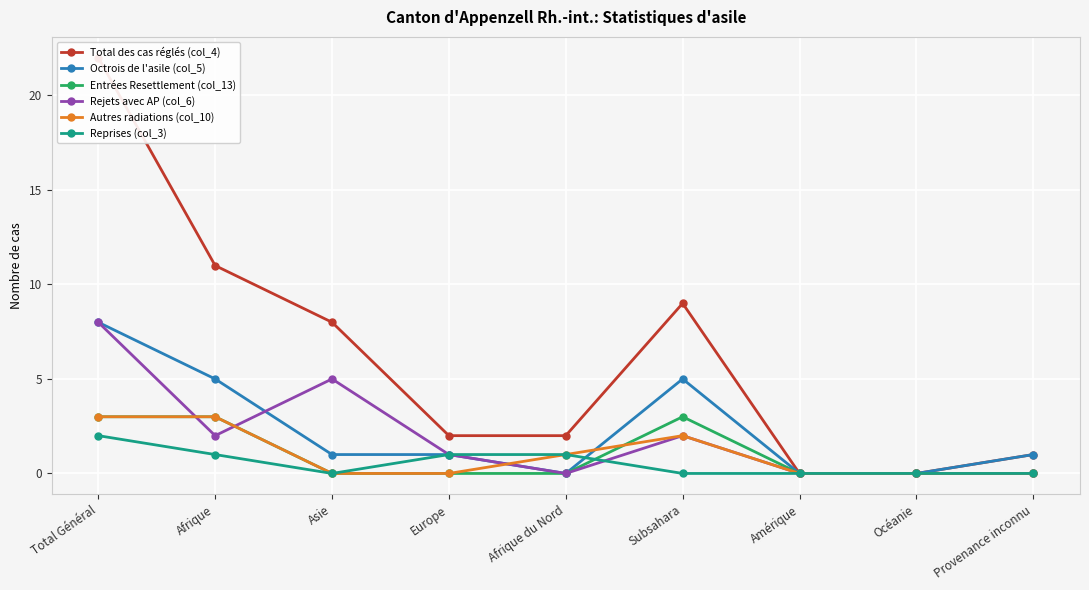

Which series has the largest range (max minus min)?

Total des cas réglés (col_4)